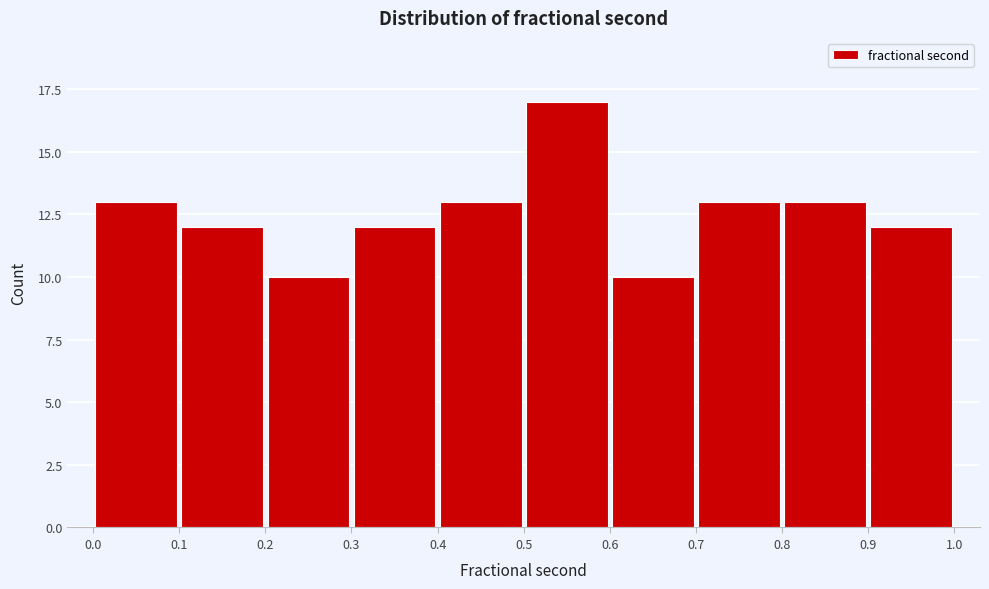

How tall is the bar that spans 0.4 to 0.5 on the x-axis? The values are not printed on the chart, so give them approximately, as read against the axis.

13